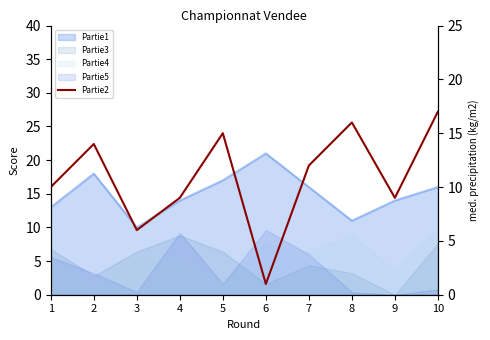

Which category has the highest value across all series?

10